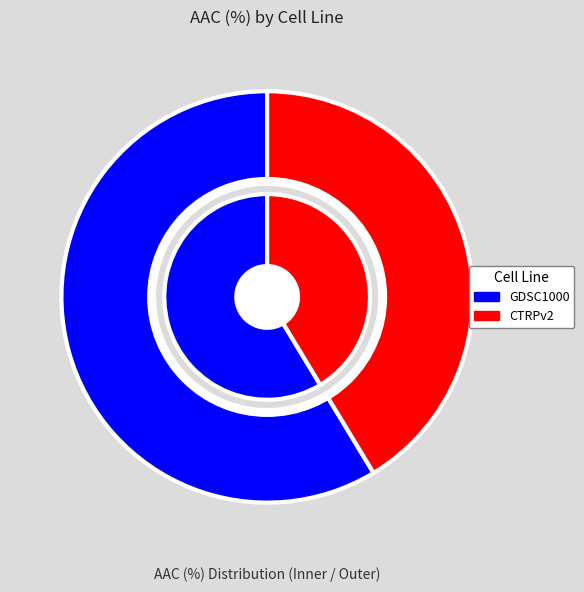

How many slices are in this pie chart?

2